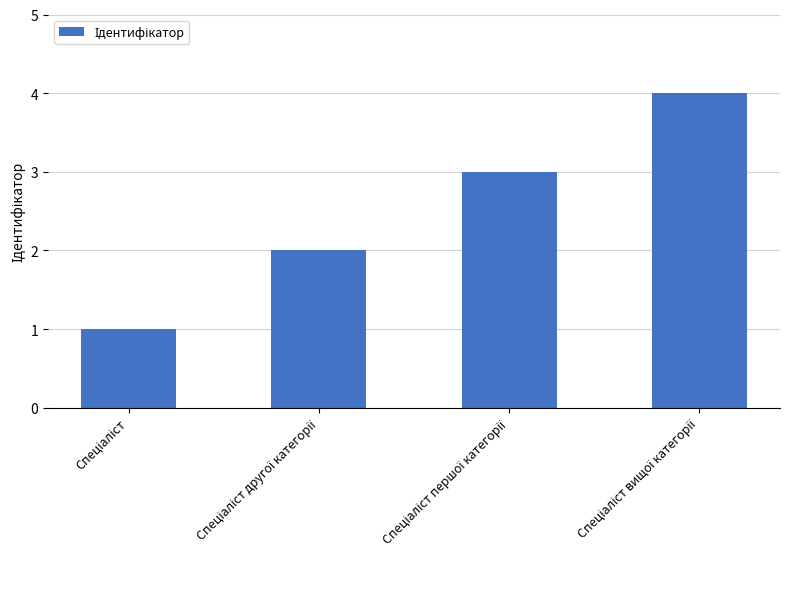

What is the sum of all values?

10